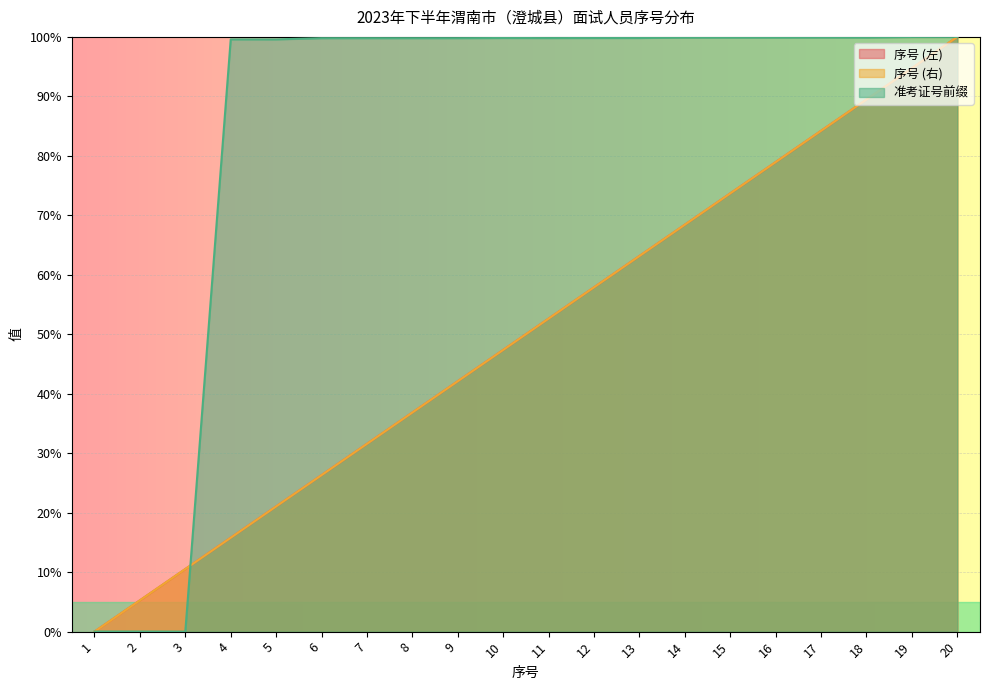

True or false: 序号 (右) and 序号 (左) intersect in this chart.

False